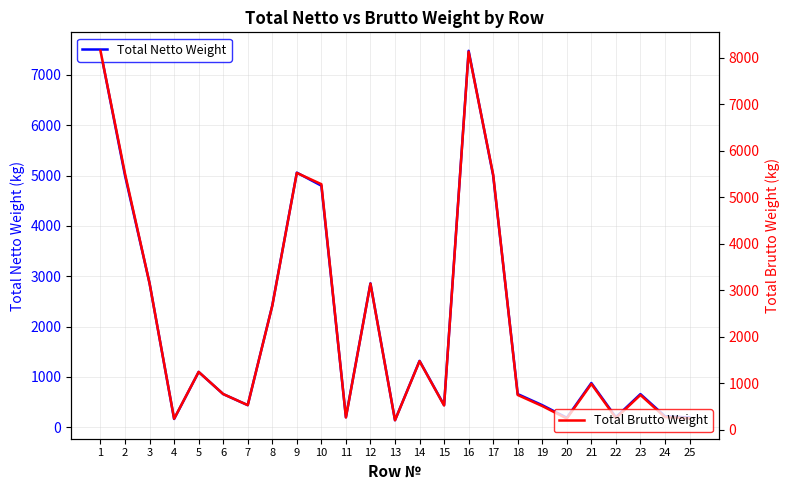

Which series has the largest total across all categories?

Total Brutto Weight